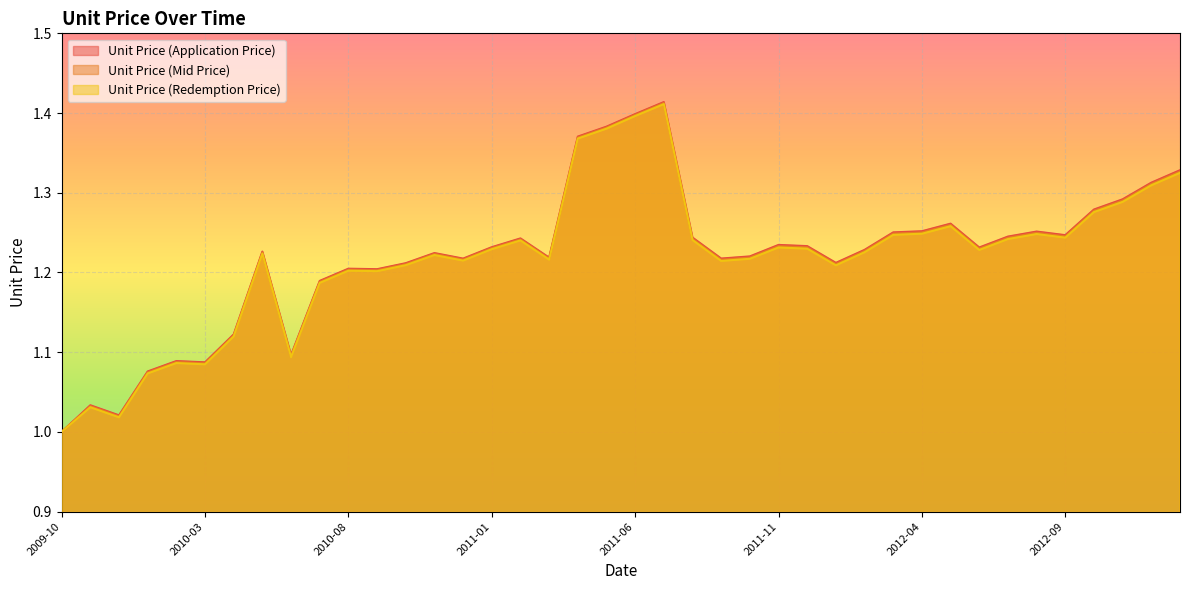

What is the sum of all Unit Price (Mid Price) values?

48.7